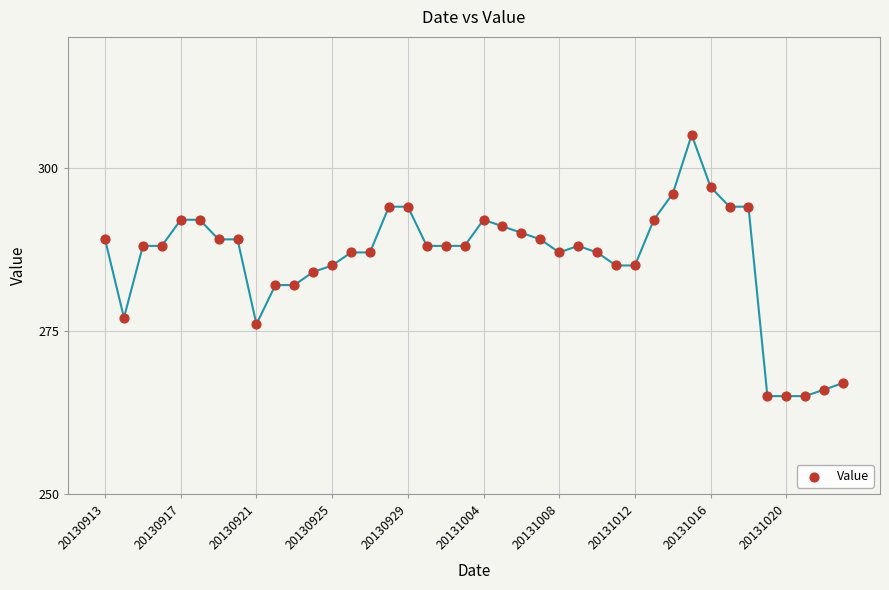

What is the range of Y values (max minus min)?

40